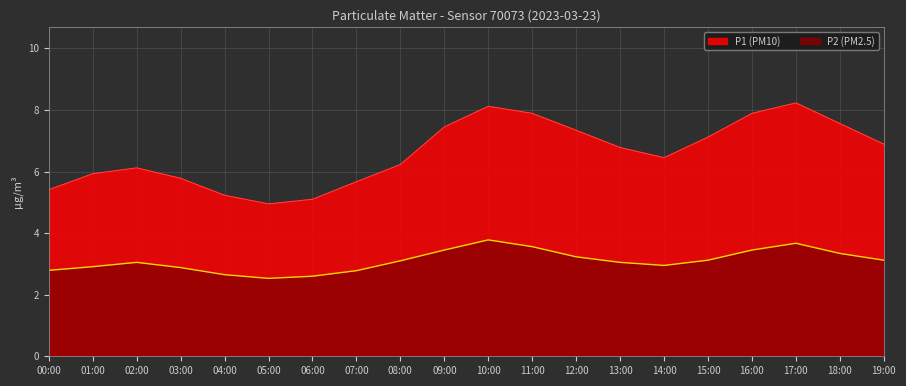

List the labels in order of P2 value, largest first.

10:00, 17:00, 11:00, 09:00, 16:00, 18:00, 12:00, 15:00, 19:00, 08:00, 02:00, 13:00, 14:00, 01:00, 03:00, 00:00, 07:00, 04:00, 06:00, 05:00